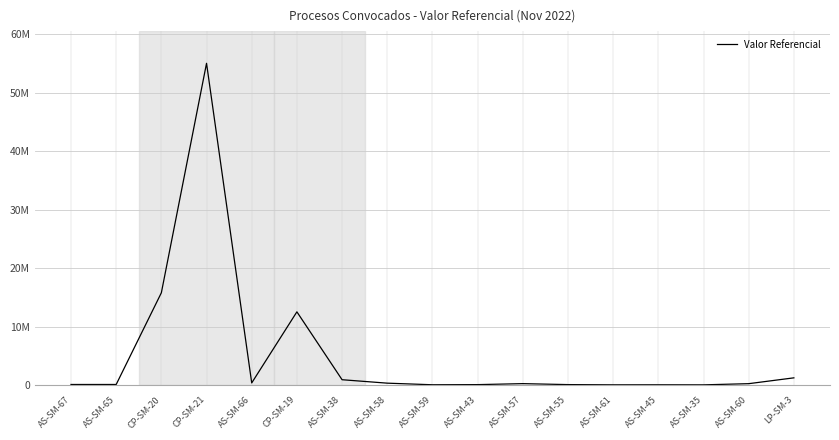

Does the chart have visible grid lines?

Yes